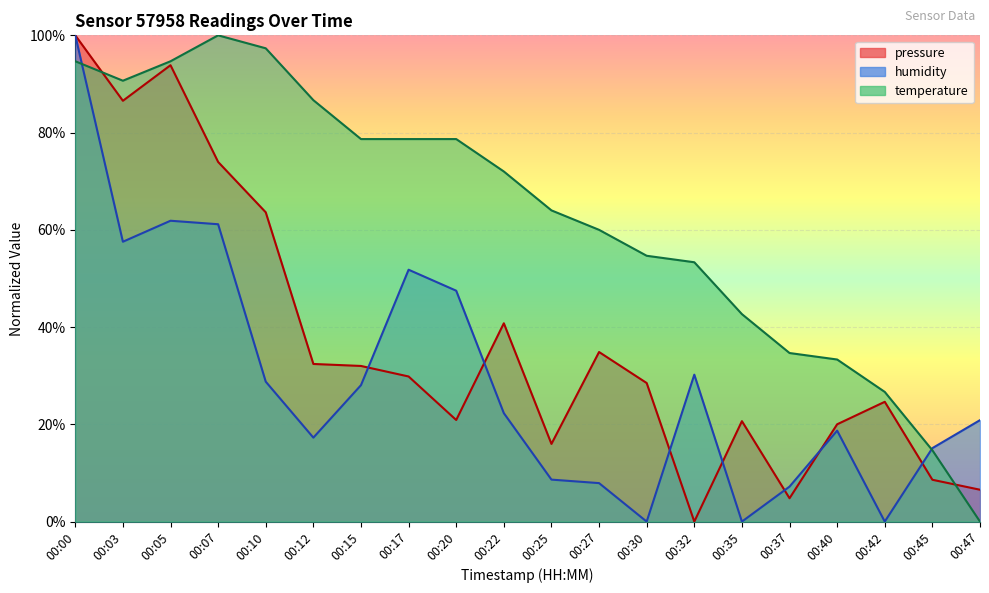

Reading right to left, what are all the values shown in this chart?

pressure: 00:47=6.6	00:45=8.6	00:42=24.6	00:40=20.0	00:37=4.8	00:35=20.7	00:32=0.0	00:30=28.5	00:27=34.9	00:25=16.0	00:22=40.8	00:20=20.9	00:17=29.8	00:15=32.0	00:12=32.4	00:10=63.6	00:07=74.0	00:05=93.9	00:03=86.5	00:00=100.0
humidity: 00:47=20.9	00:45=15.1	00:42=0.0	00:40=18.7	00:37=7.2	00:35=0.0	00:32=30.2	00:30=0.0	00:27=7.9	00:25=8.6	00:22=22.3	00:20=47.5	00:17=51.8	00:15=28.1	00:12=17.3	00:10=28.8	00:07=61.2	00:05=61.9	00:03=57.6	00:00=100.0
temperature: 00:47=0.0	00:45=14.7	00:42=26.7	00:40=33.3	00:37=34.7	00:35=42.7	00:32=53.3	00:30=54.7	00:27=60.0	00:25=64.0	00:22=72.0	00:20=78.7	00:17=78.7	00:15=78.7	00:12=86.7	00:10=97.3	00:07=100.0	00:05=94.7	00:03=90.7	00:00=94.7